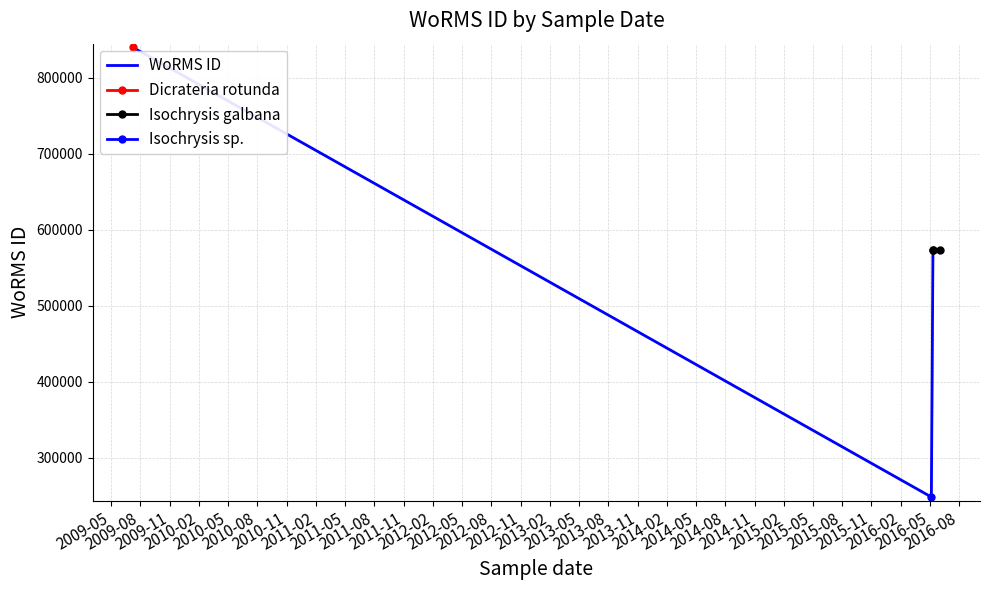

What is the change in value from 09-07-2009 to 11-05-2016?

-266225